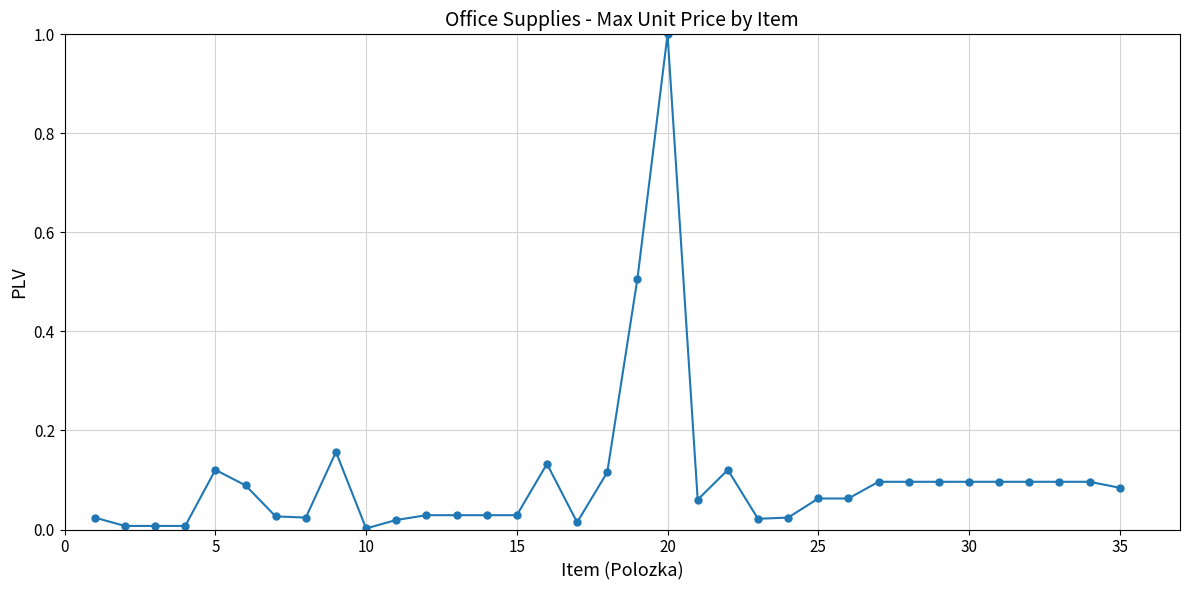

What is the value of the 19th point from the left?

0.5